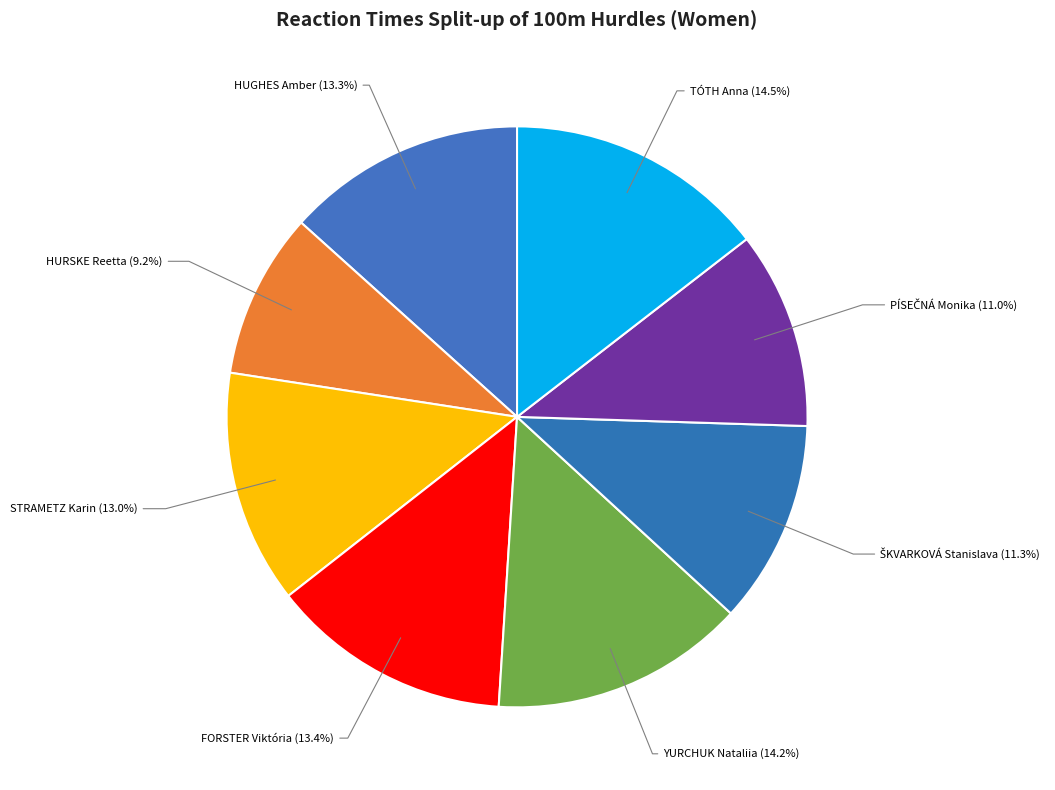

Which category has the smallest portion of the pie?

HURSKE Reetta